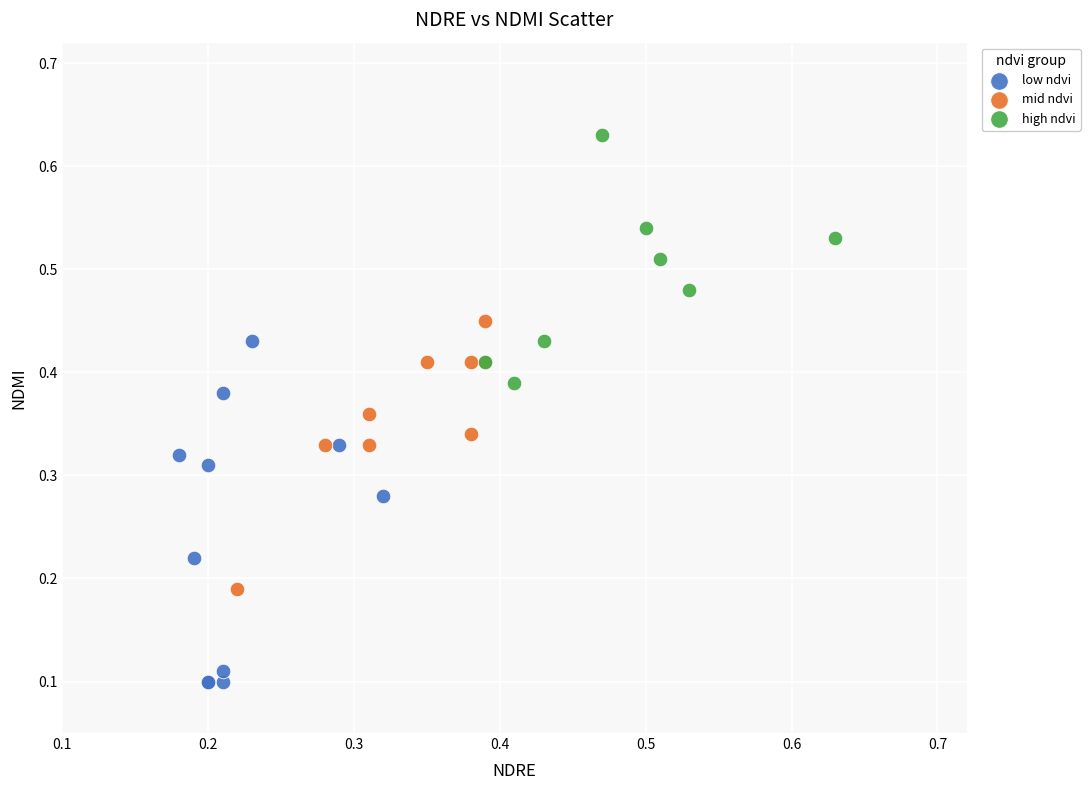

Which series has the largest Y range (max minus min)?

low ndvi